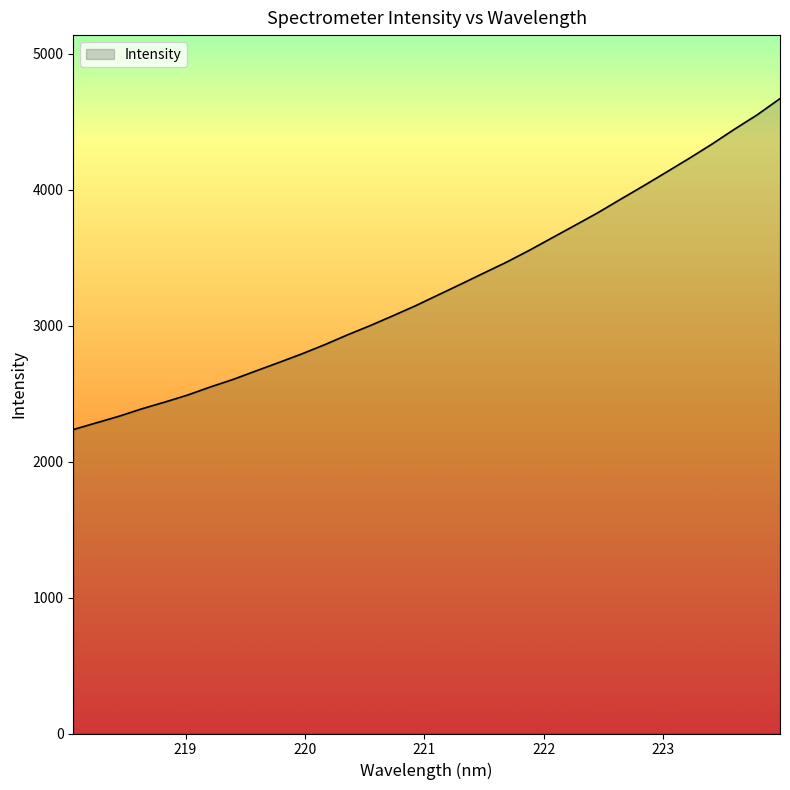

What is the minimum value shown in the chart?

2236.3